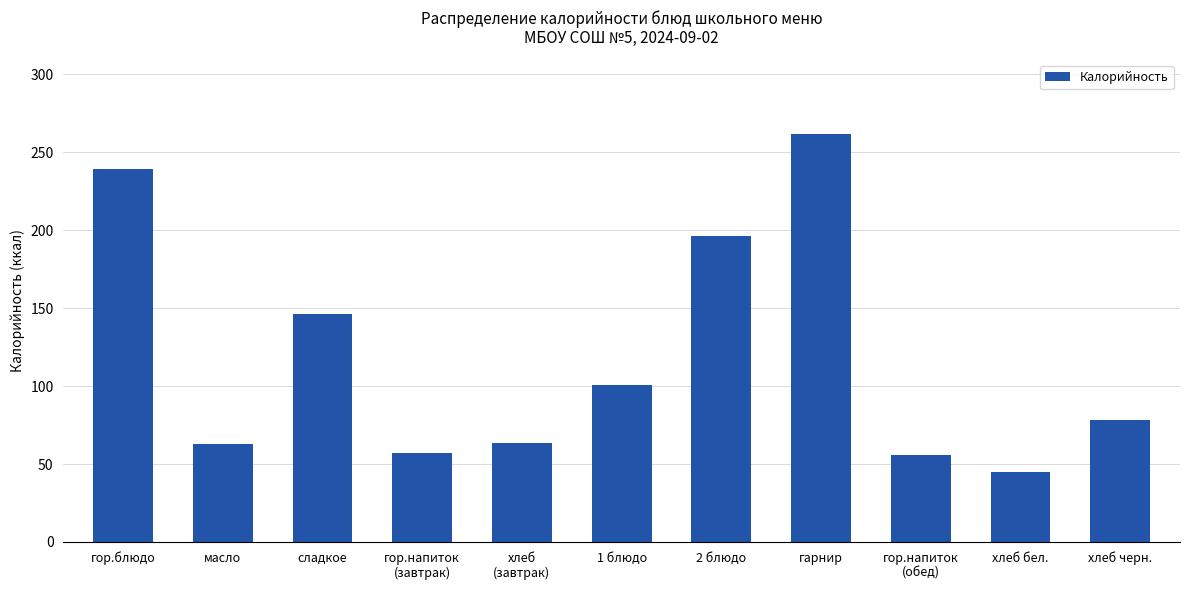

True or false: the data shows 63.8 at хлеб
(завтрак).

True